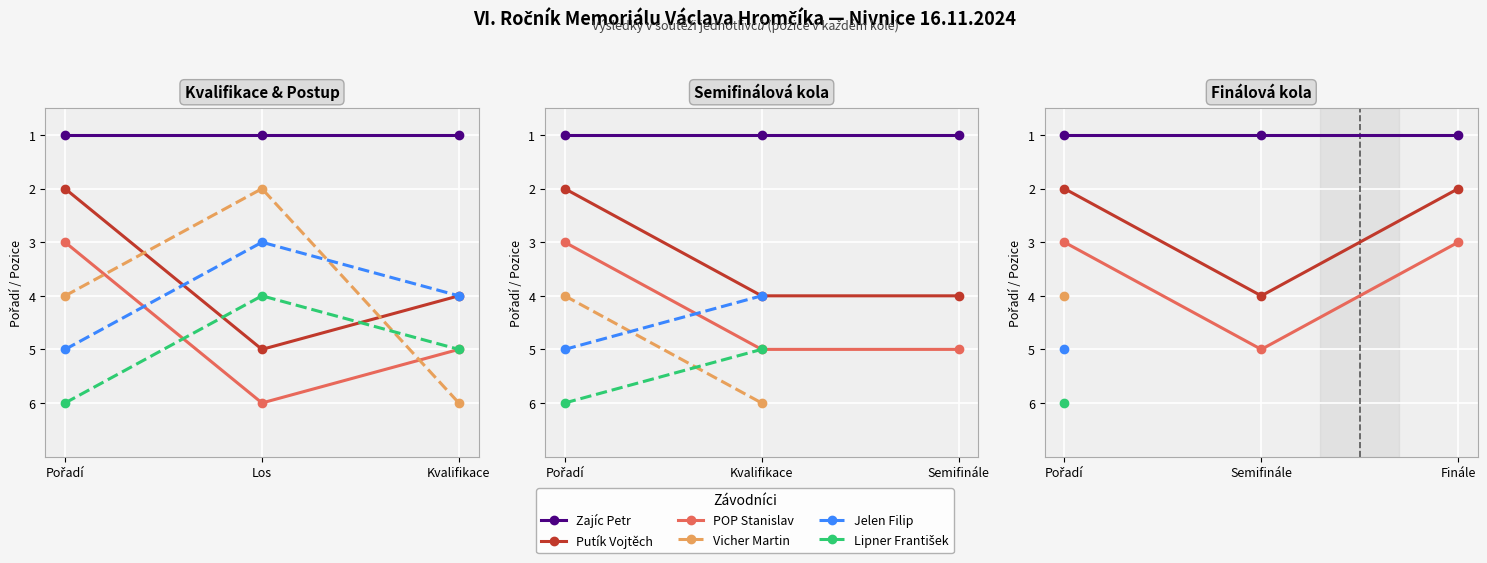

What is the total value across all series at Pořadí?

21.0